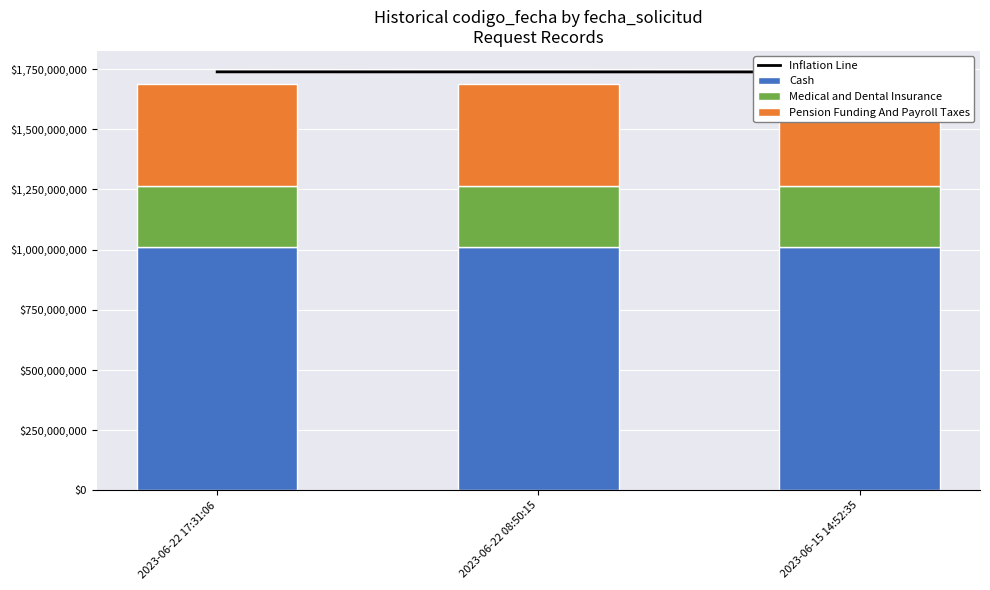

What is the greatest value displayed?

1738221208.2